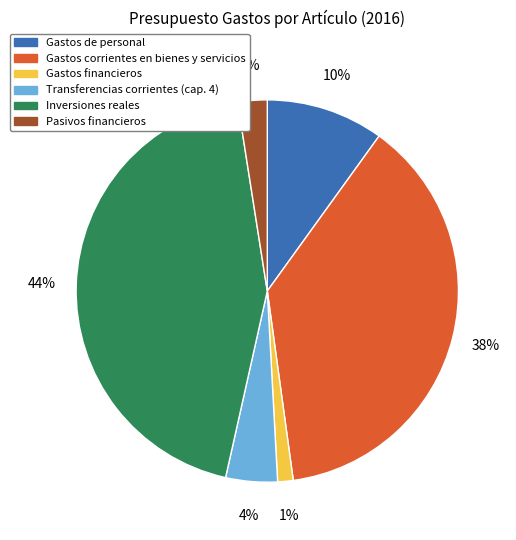

What percentage is the Transferencias corrientes (cap. 4) slice, to the nearest percent?

4%